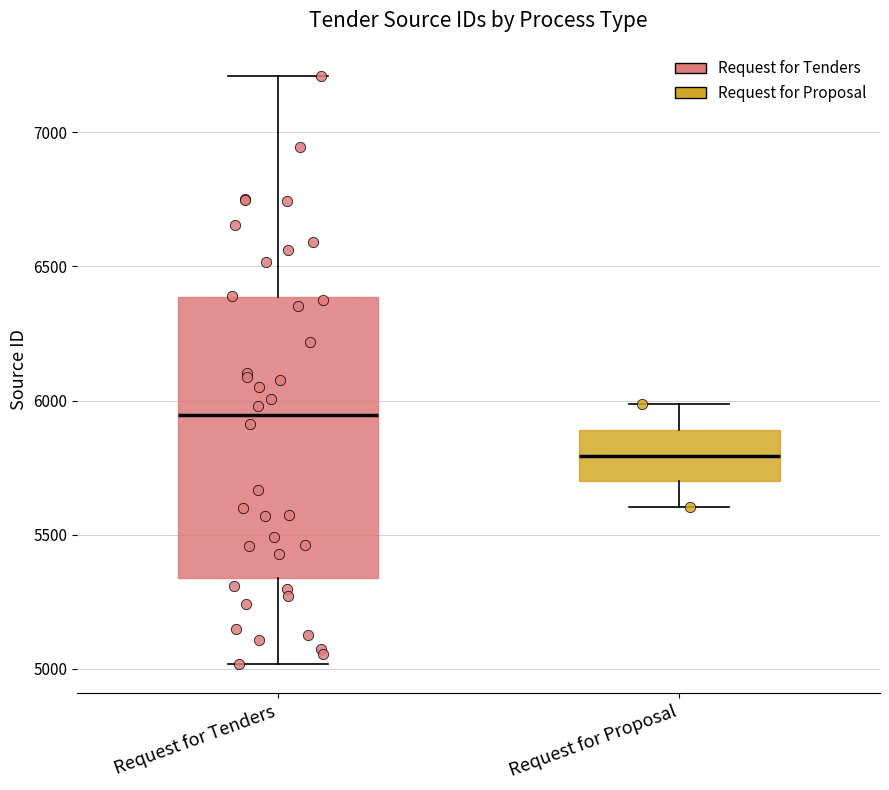

Which box's median line is the lowest?

Request for Proposal